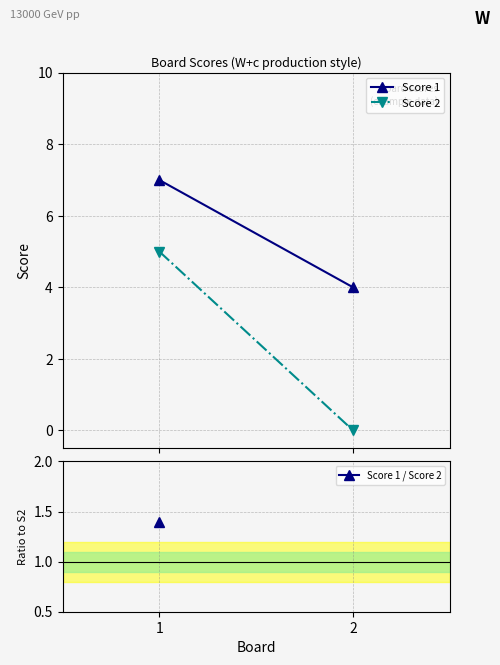

At which category is the sum across all series the highest?

1